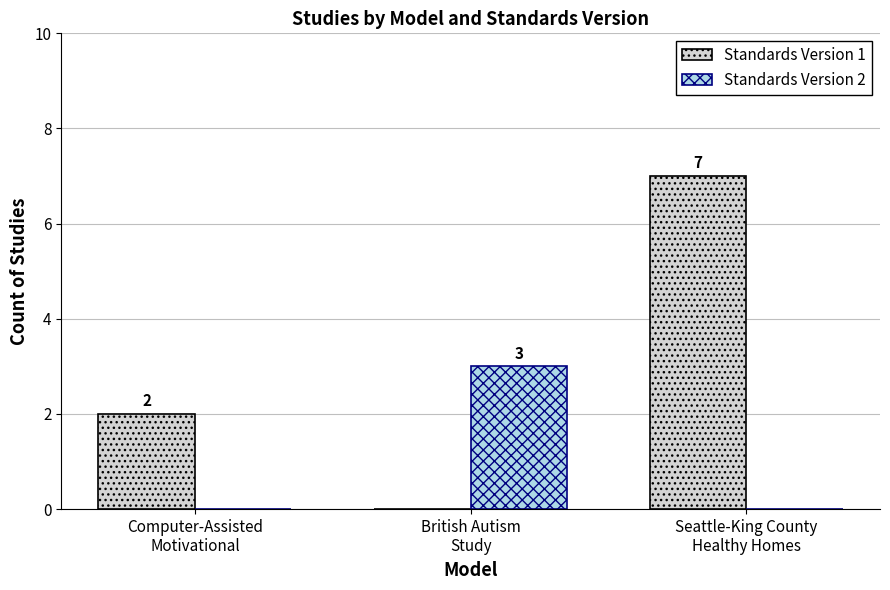

What is the difference between the Standards Version 1 values at Computer-Assisted
Motivational and Seattle-King County
Healthy Homes?

5